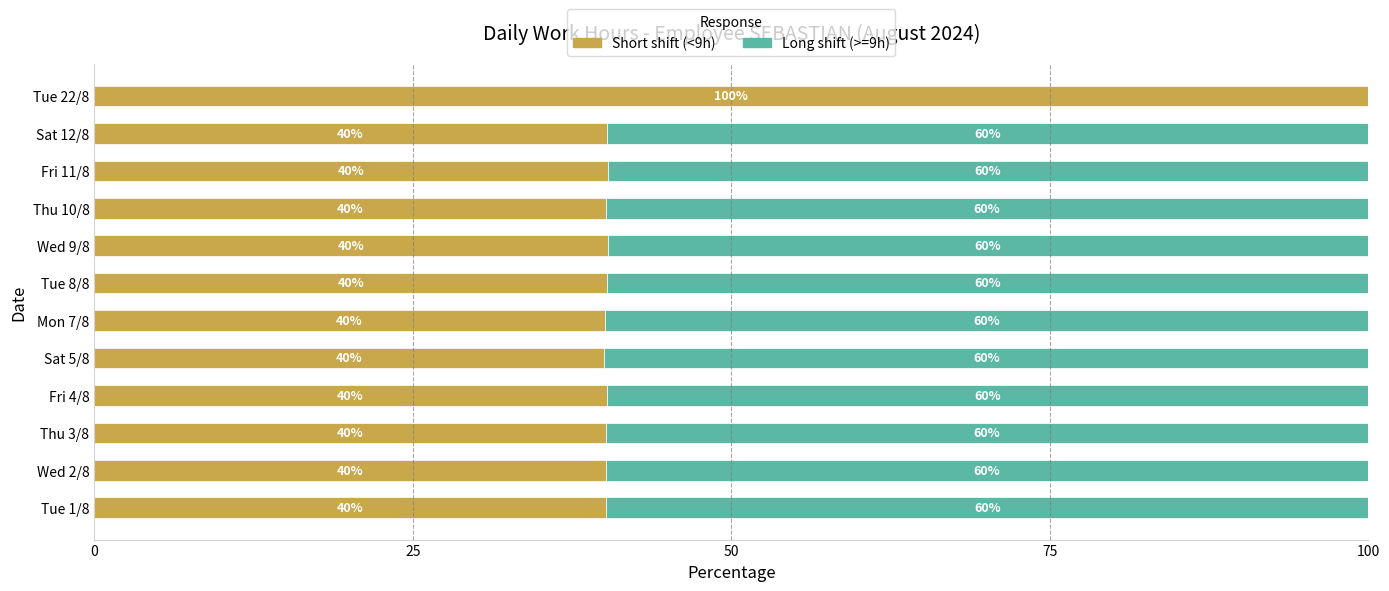

What is the maximum value for Short shift (<9h)?

100.0